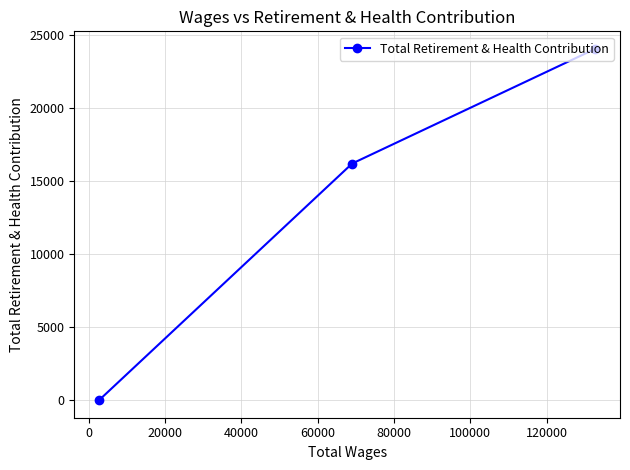

Is this an area chart (filled region under the line)?

No